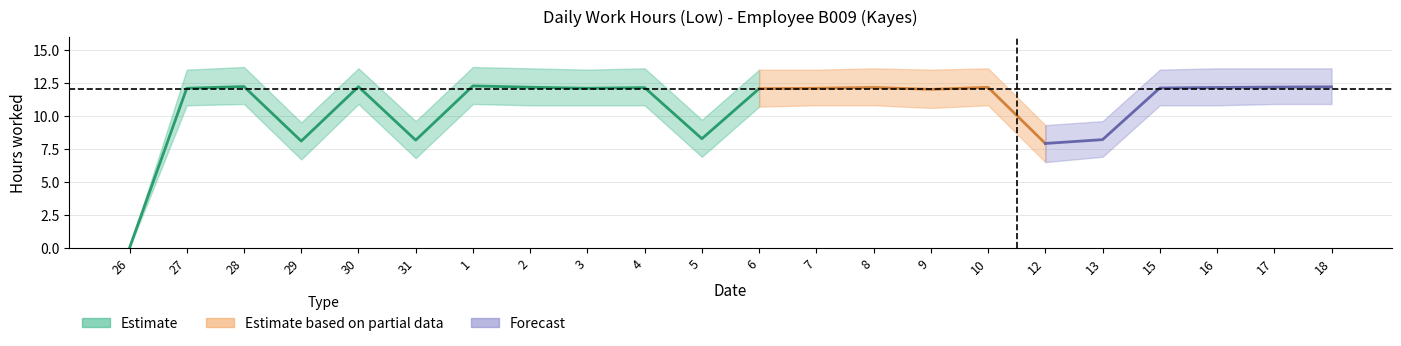

What position from the right is 16?

3